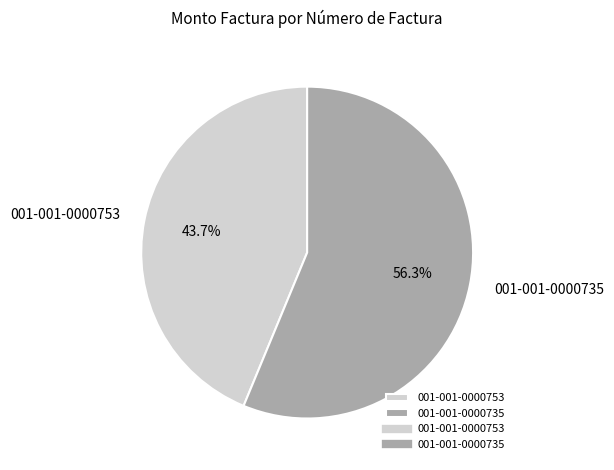

Do 001-001-0000753 and 001-001-0000735 together represent more than half of the pie?

Yes